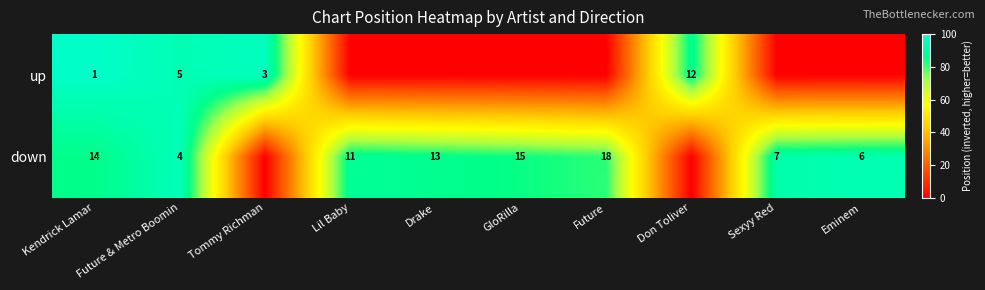

The value of up at Tommy Richman is 1. True or false?

False